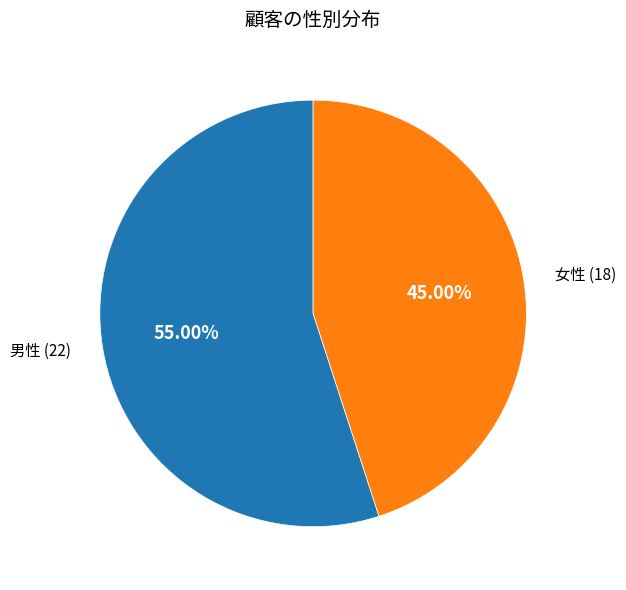

Does 男性 account for over 50% of the chart?

Yes